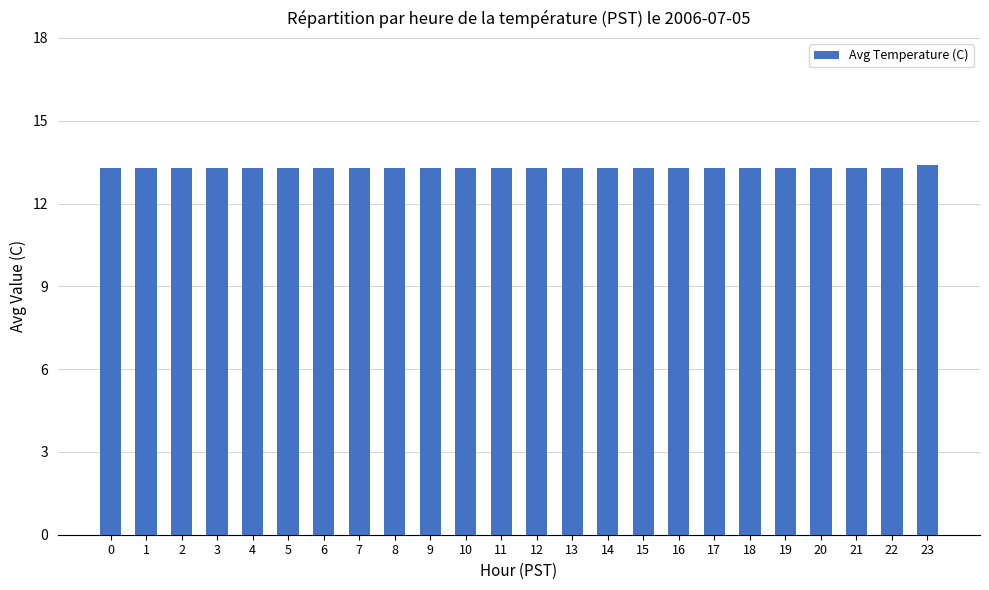

Are the bars horizontal?

No